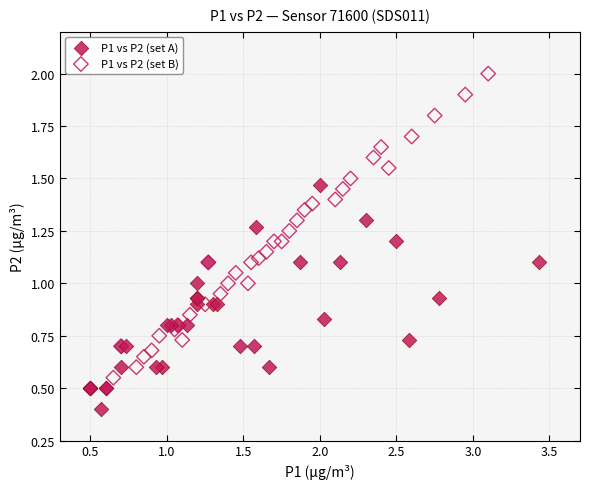

What are all the series names shown in the legend?

P1 vs P2 (set A), P1 vs P2 (set B)